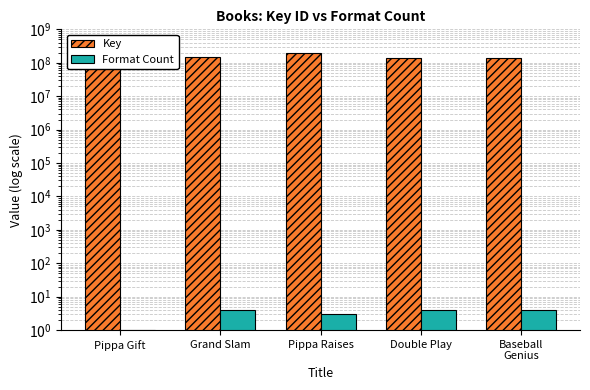

Rank the series by their average value, from highest to lowest.

Key, Format Count